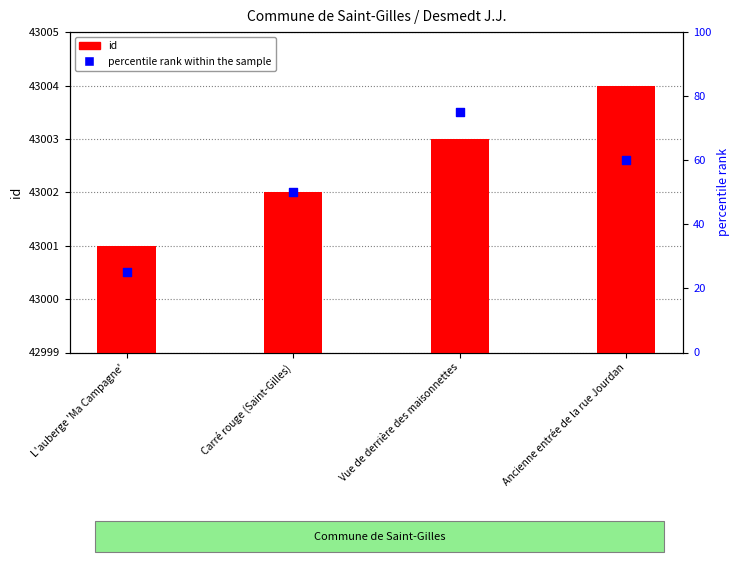

Which series has the largest Y range (max minus min)?

percentile rank within the sample